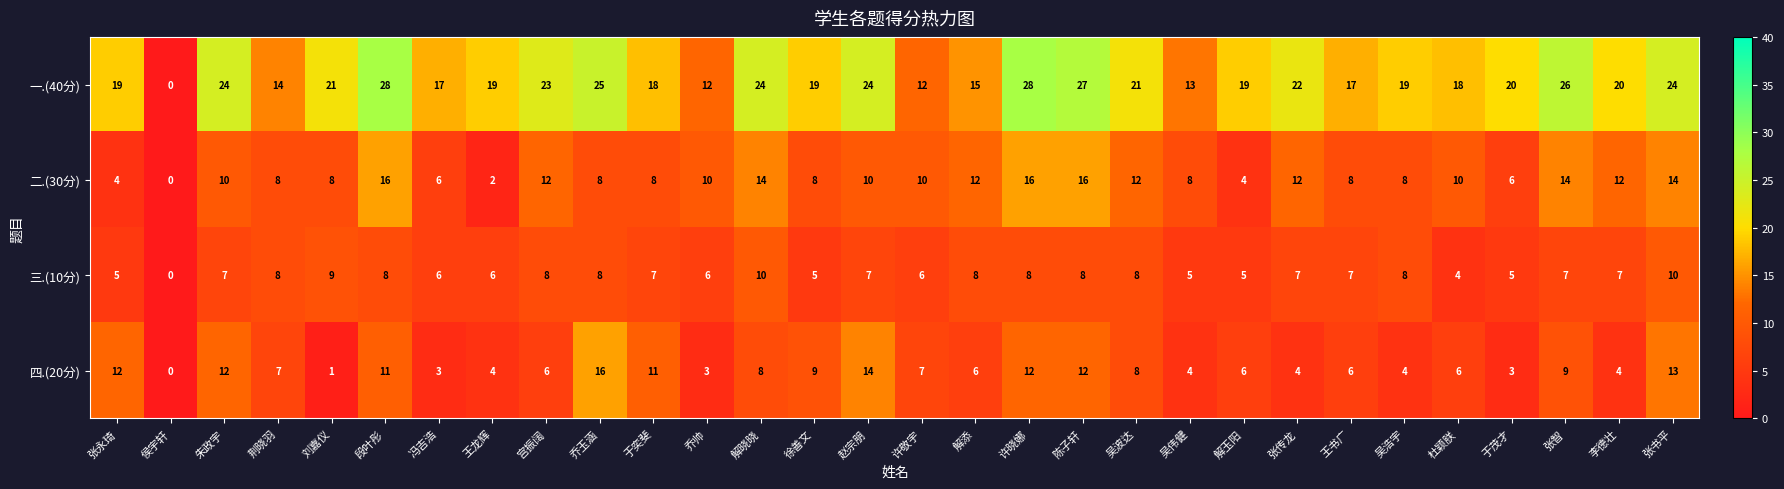

At which label does 四.(20分) reach its peak?

乔玉涵